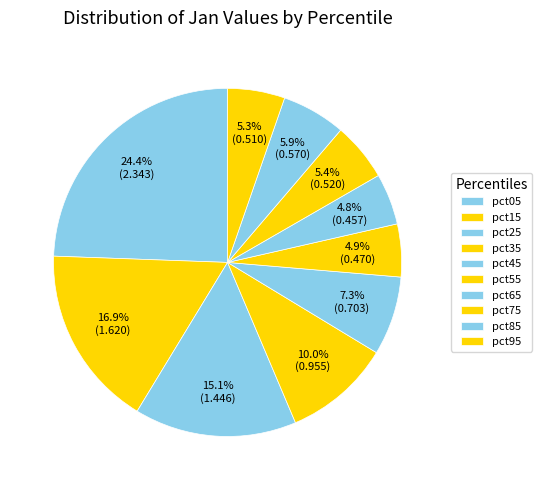

How much of the chart is everything except pct15?

83.1%